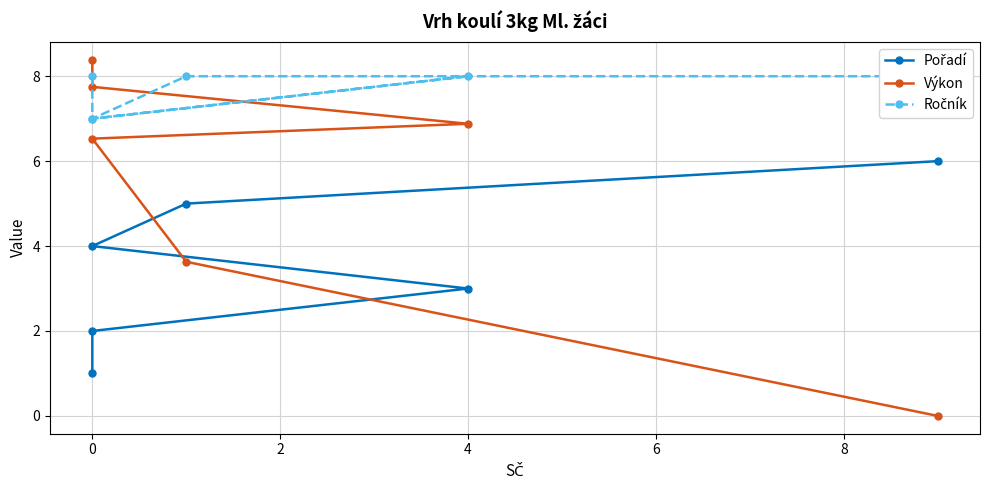

What is the difference between the maximum and minimum values in the Výkon series?

8.4